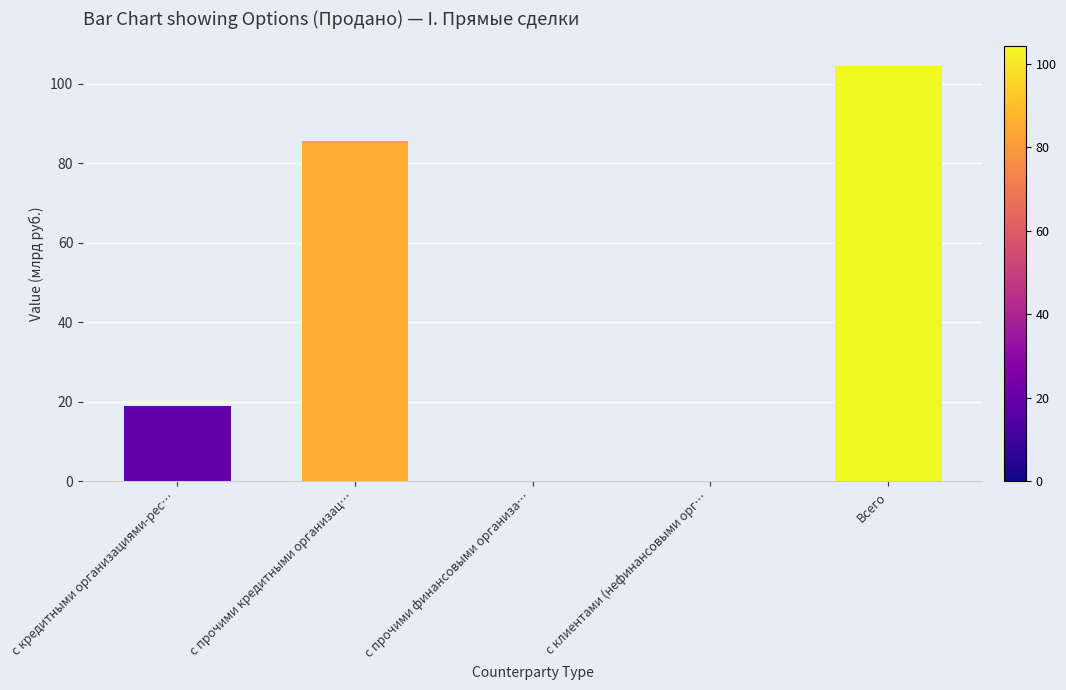

How many series are shown in this chart?

1